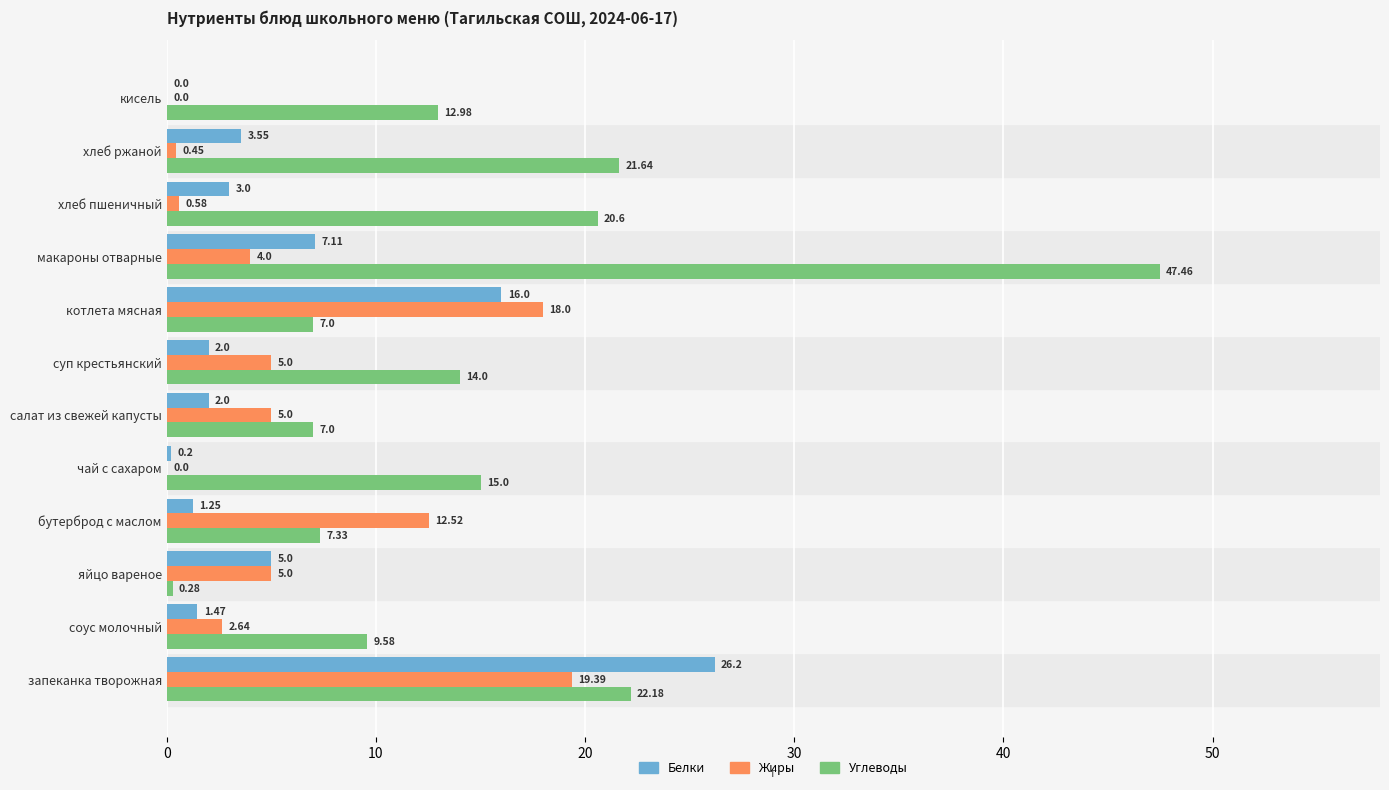

What are all the series names shown in the legend?

Белки, Жиры, Углеводы